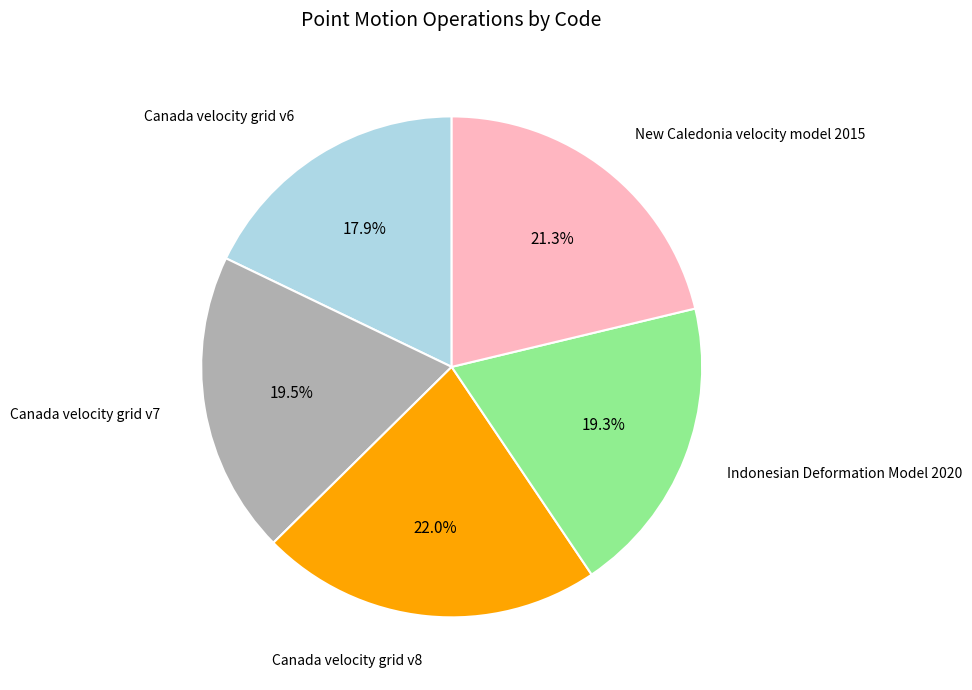

Is there any slice that represents more than half of the pie?

No